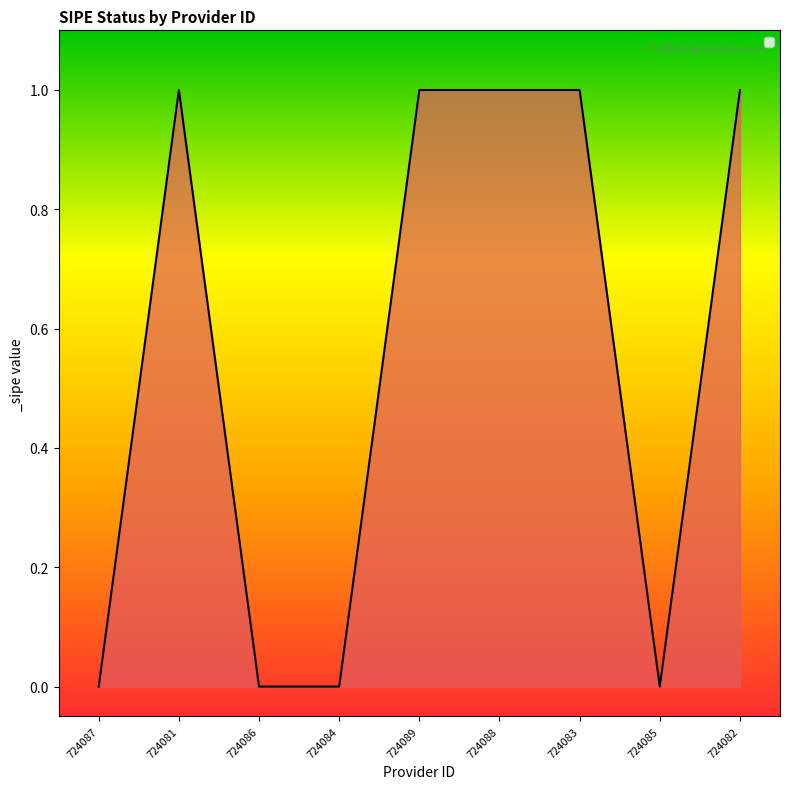

What is the average value?

1